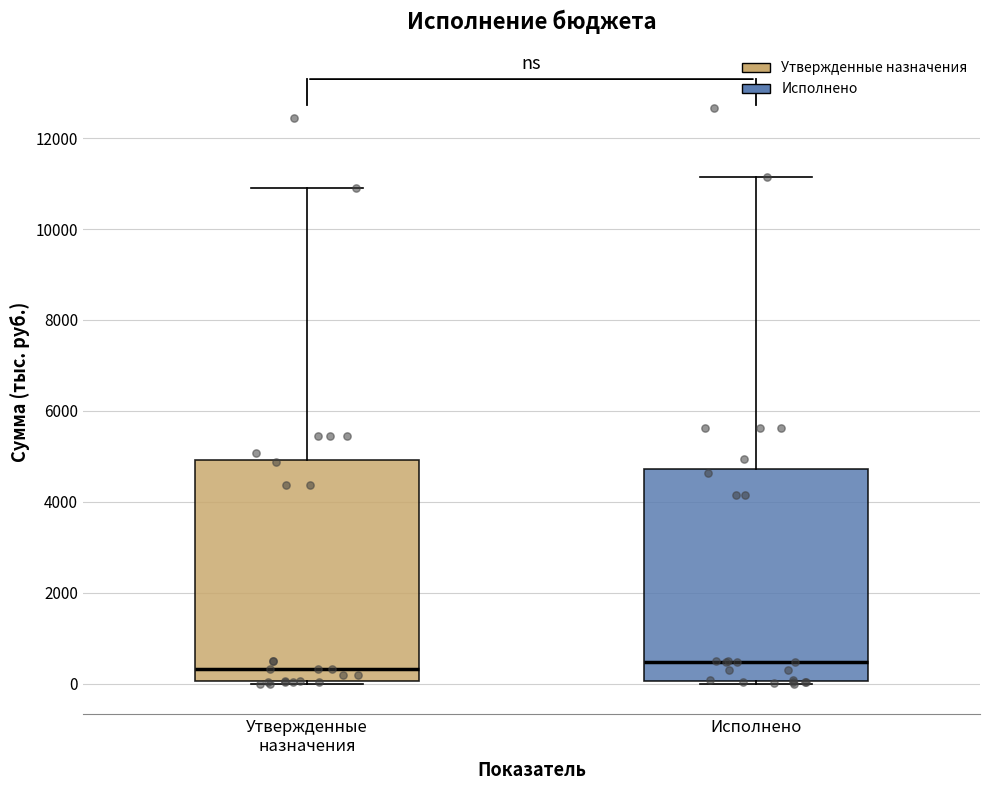

Where does the upper whisker of the box for Утвержденные назначения end on the y-axis? The values are not printed on the chart, so give them approximately, as read against the axis.

11000